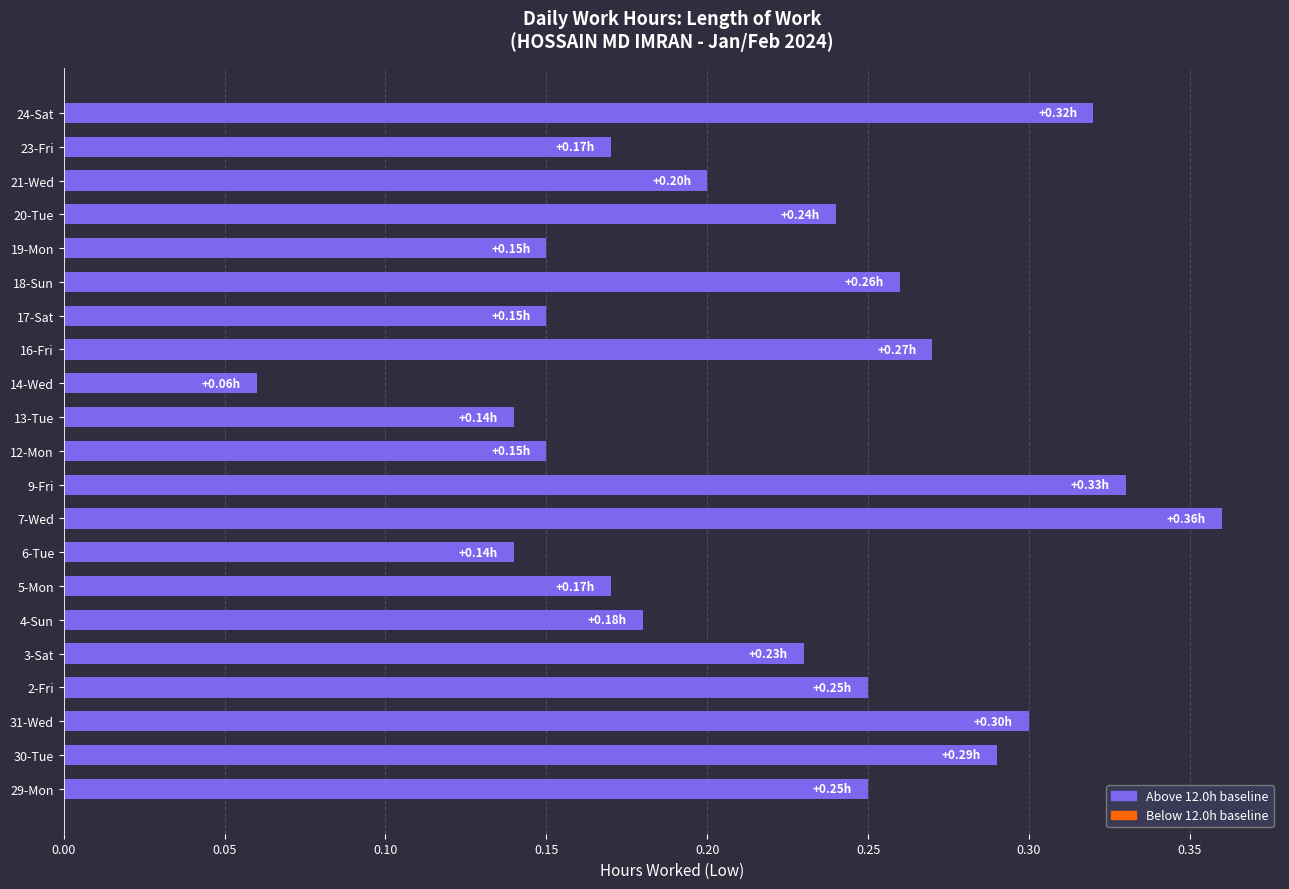

What is the sum of all values?

4.6